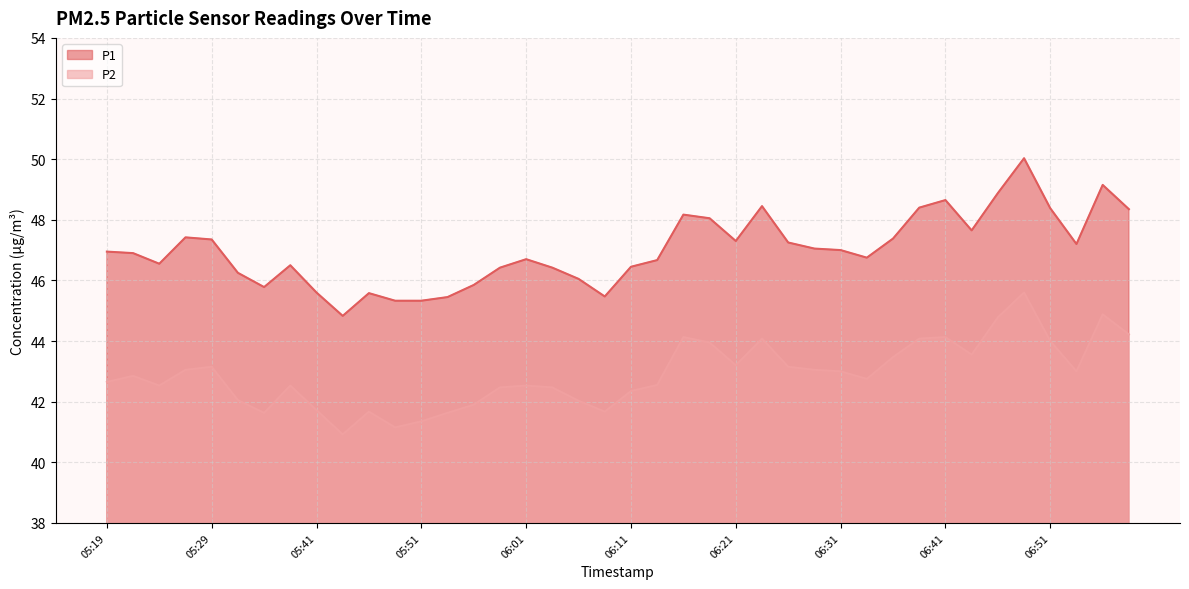

What position from the right is 06:11?

20